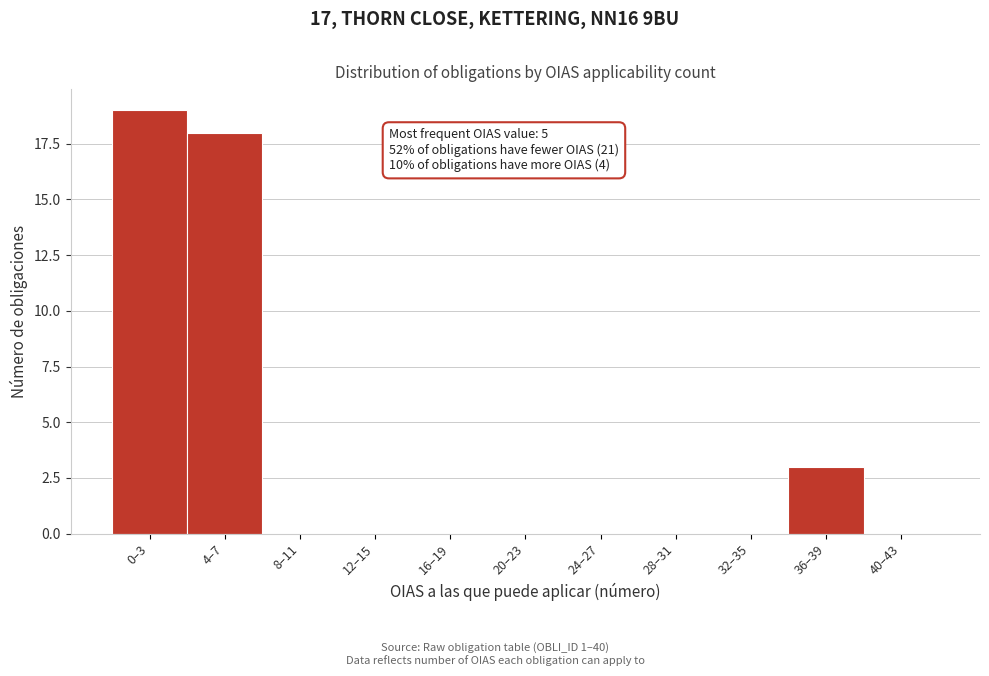

Reading left to right, transcribe all the data shown in this chart.

0–3=19	4–7=18	8–11=0	12–15=0	16–19=0	20–23=0	24–27=0	28–31=0	32–35=0	36–39=3	40–43=0